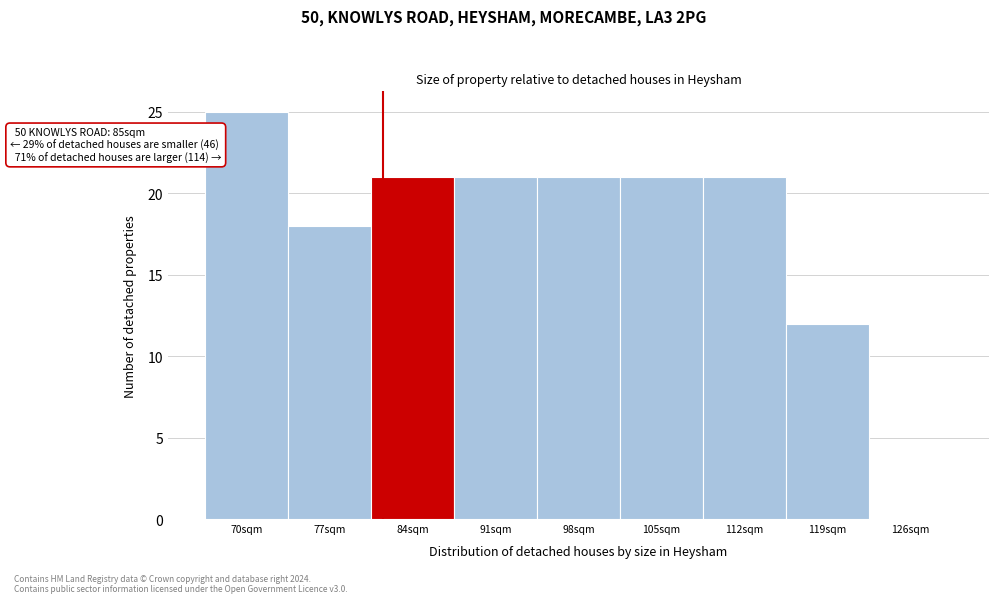

Reading left to right, extract all data points from this chart.

70sqm=25	77sqm=18	84sqm=21	91sqm=21	98sqm=21	105sqm=21	112sqm=21	119sqm=12	126sqm=0